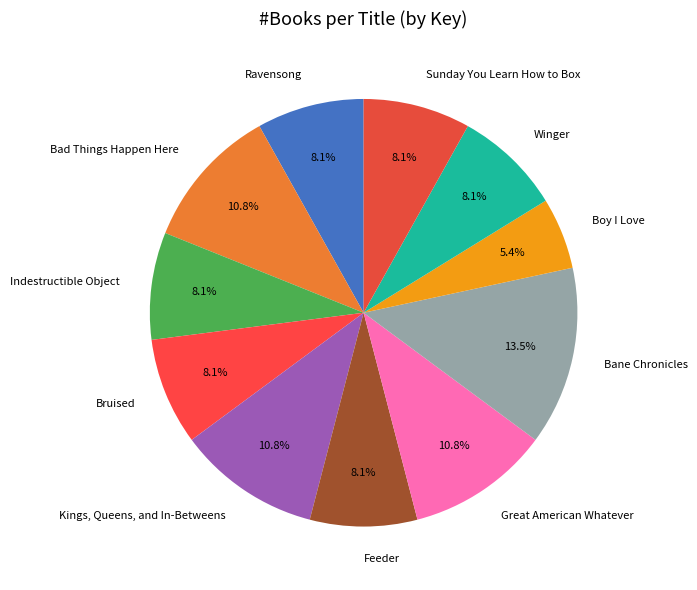

The Bad Things Happen Here slice represents 1% of the pie. True or false?

False